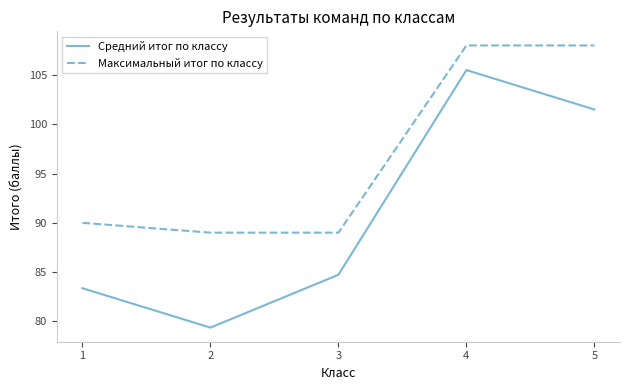

What is the total value across all series at 3?

173.7